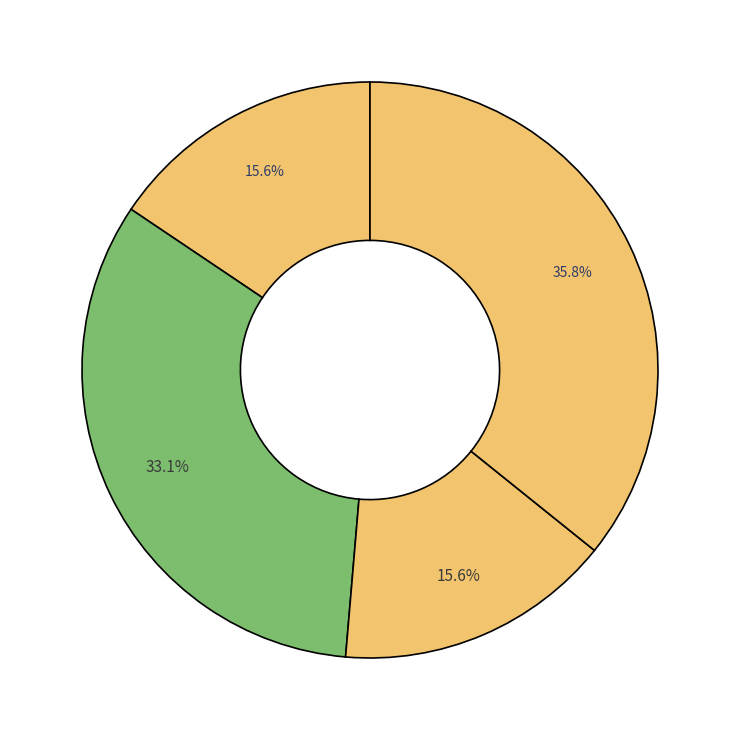

Does any single category account for the majority?

No